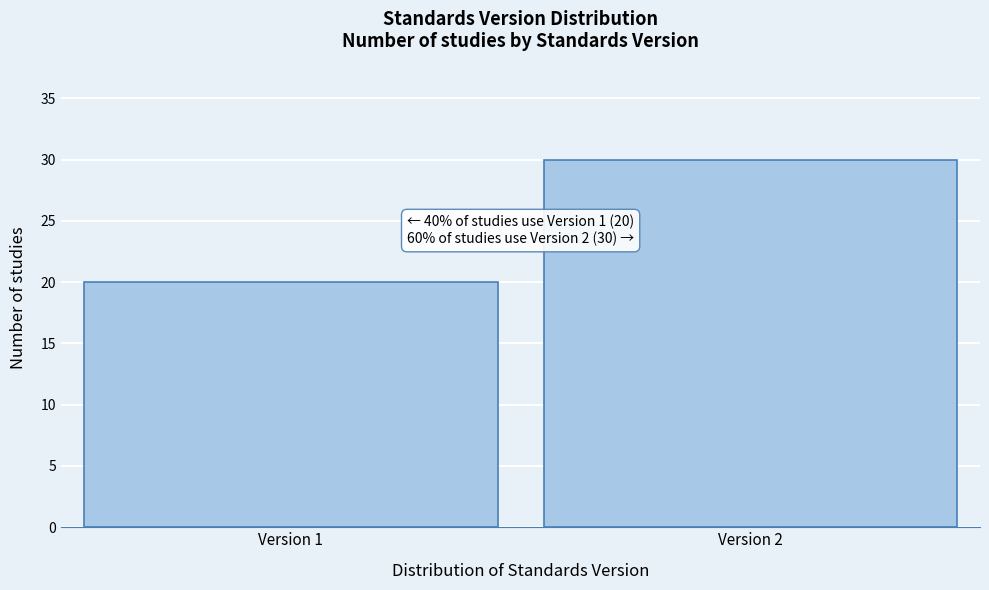

Reading left to right, transcribe all the data shown in this chart.

20	30